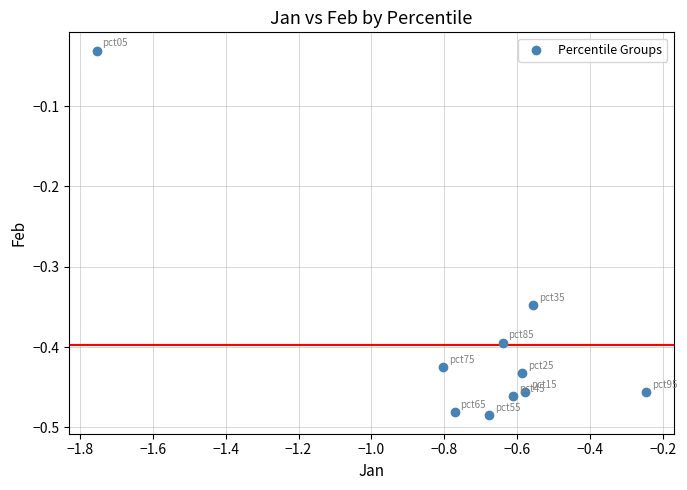

What is the average X value?

-0.7